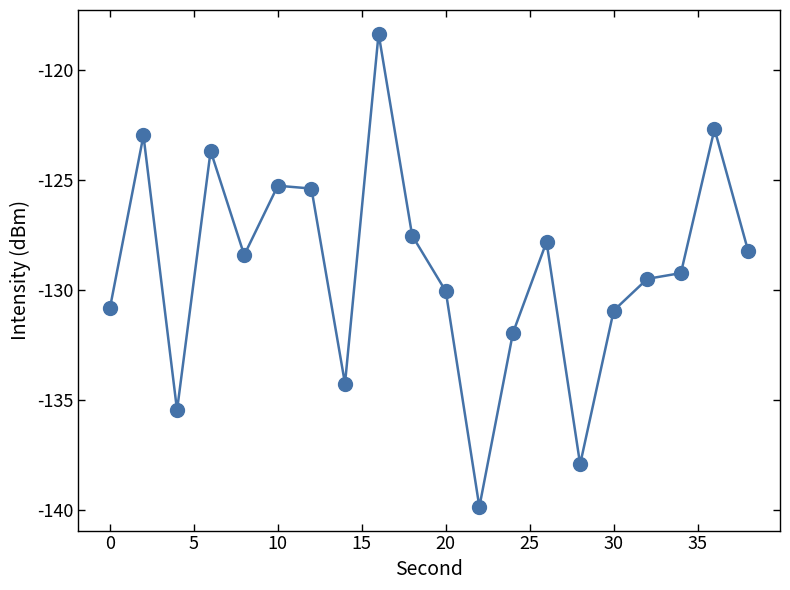

What is the difference between the second highest and minimum values?

17.2